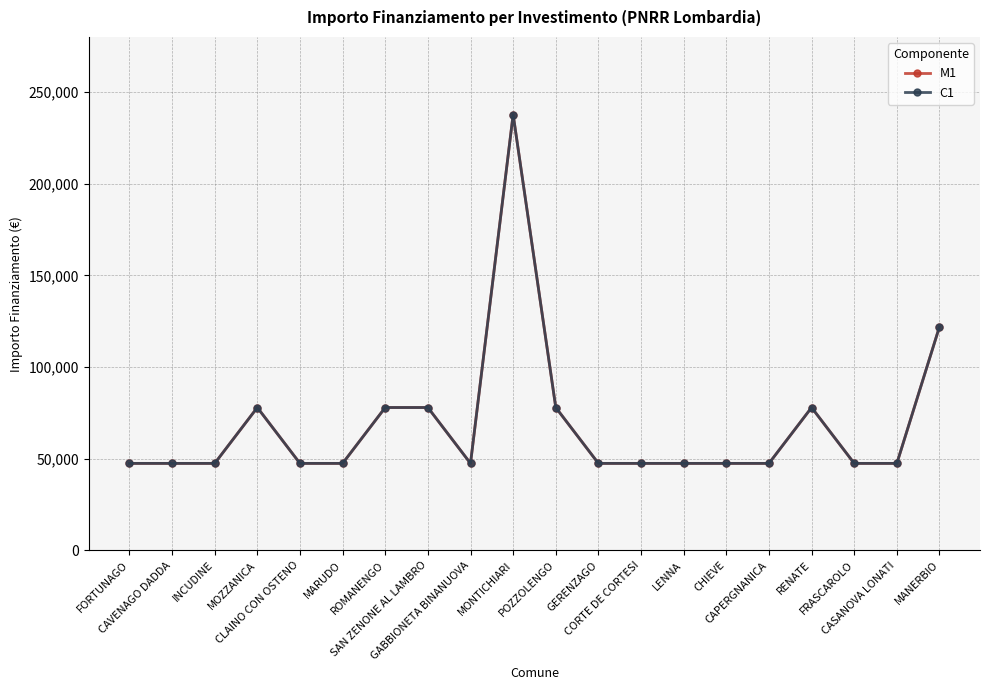

Does the chart have visible grid lines?

Yes